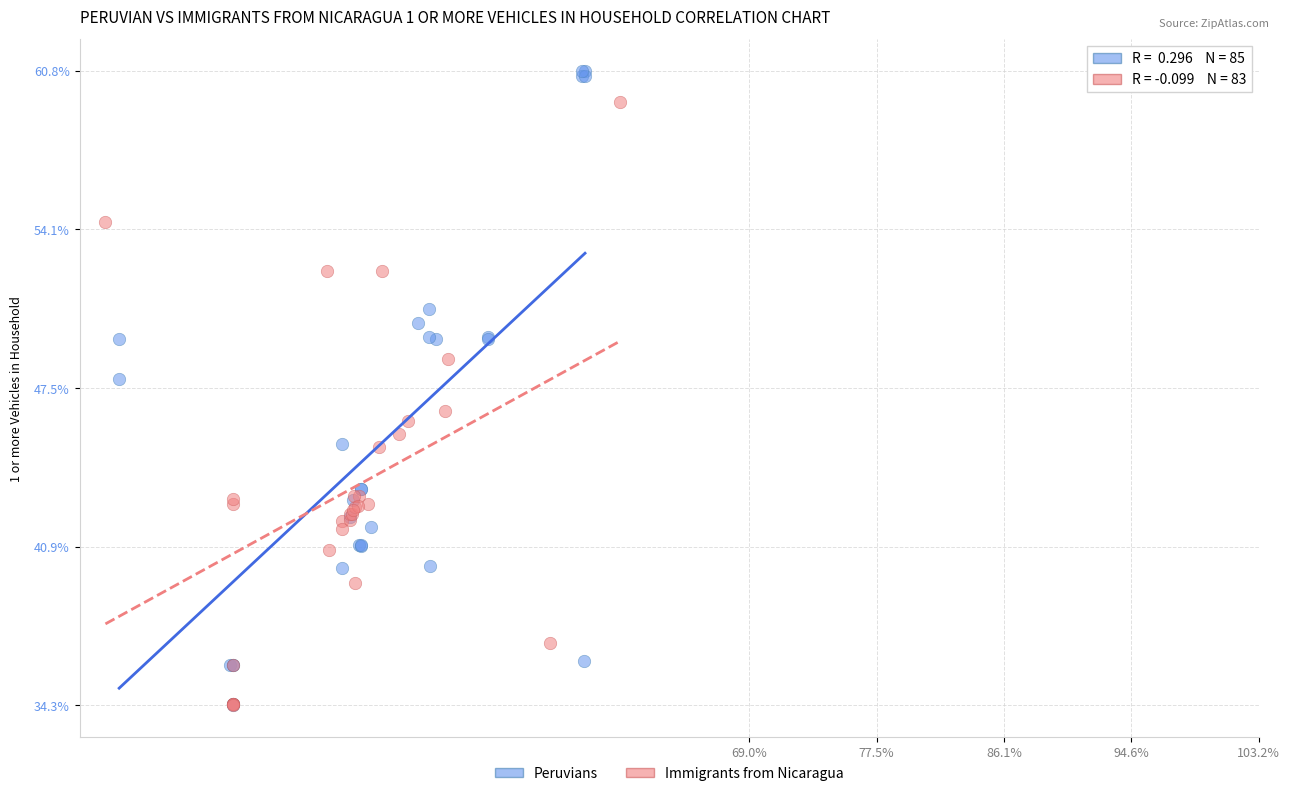

What are all the series names shown in the legend?

Peruvians, Immigrants from Nicaragua